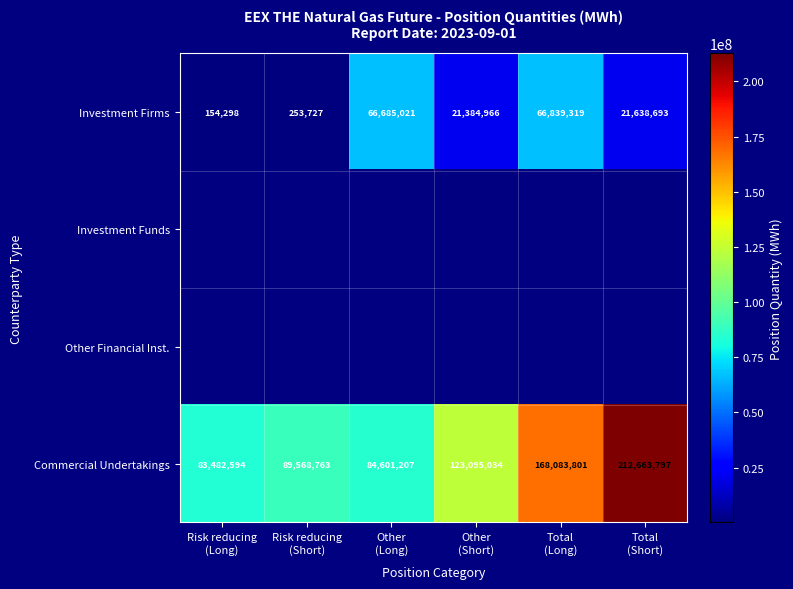

What is the difference between the maximum and second lowest values in the Investment Firms series?

66585592